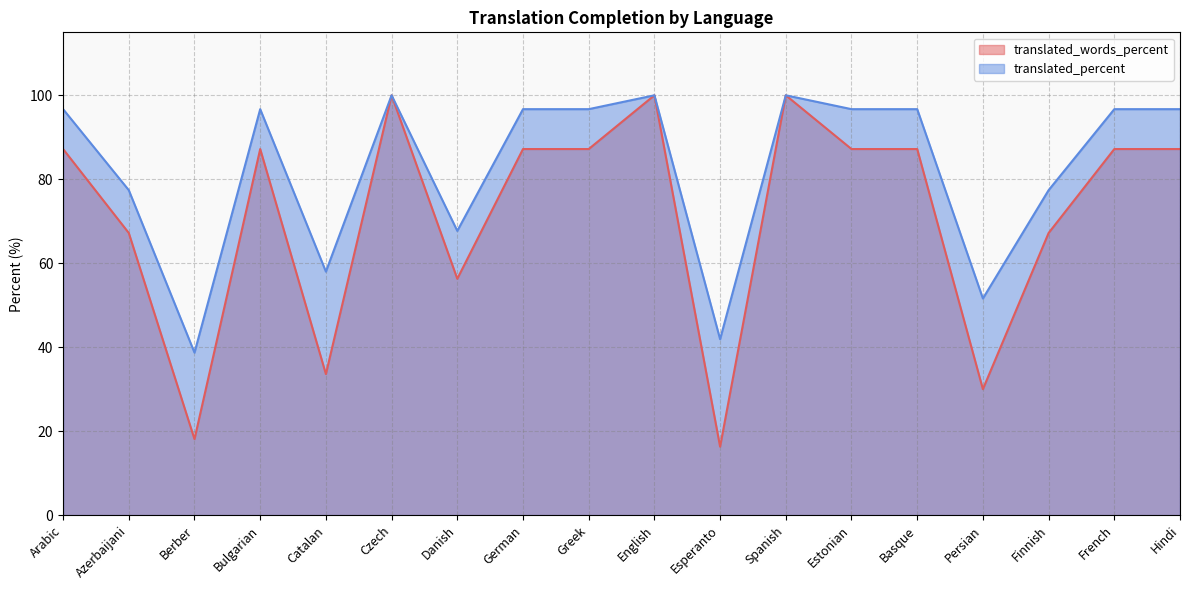

Rank the categories by translated_percent value from highest to lowest.

Czech, English, Spanish, Arabic, Bulgarian, German, Greek, Estonian, Basque, French, Hindi, Azerbaijani, Finnish, Danish, Catalan, Persian, Esperanto, Berber